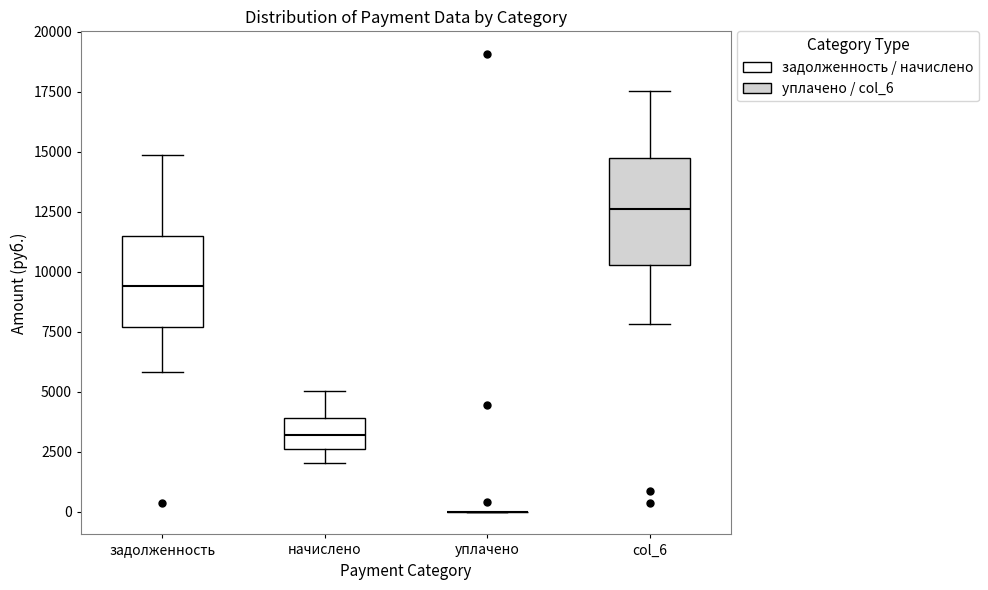

Reading left to right, read every box against the y-axis: the position of its median line, the range the box covers, and the ends of its whiskers. The values are not printed on the chart, so give them approximately, as read against the axis.

задолженность: median 9500, box 7500 to 11500, whiskers 6000 to 15000
начислено: median 3000, box 2500 to 4000, whiskers 2000 to 5000
уплачено: box collapsed to a line at 0, whiskers 0 to 0
col_6: median 12500, box 10500 to 14500, whiskers 8000 to 17500